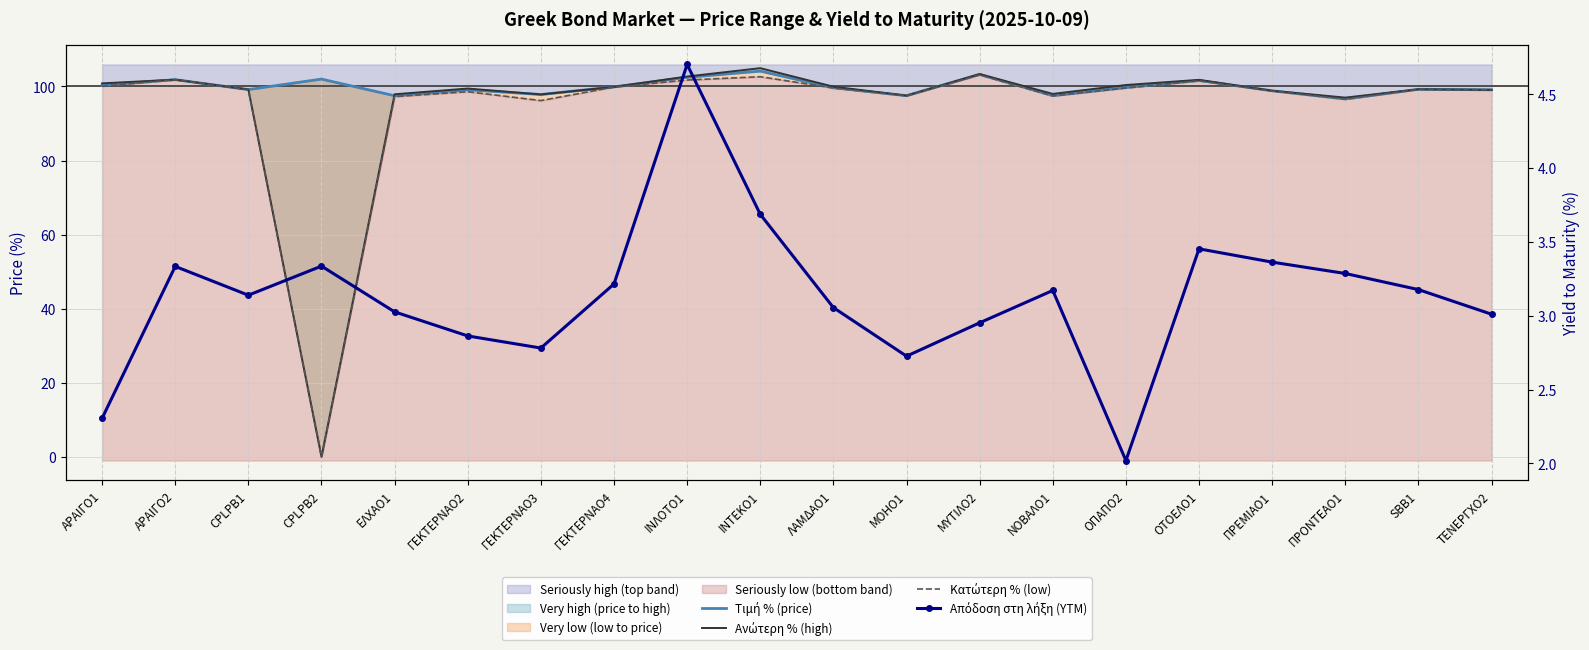

What is the sum of the Ανώτερη % (high) values at ΜΟΗΟ1 and ΓΕΚΤΕΡΝΑΟ2?

197.0